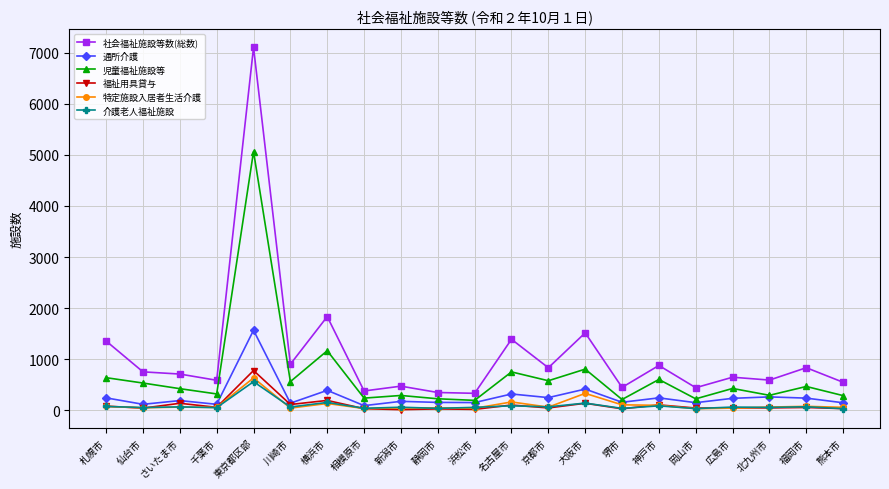

True or false: 福祉用具貸与 has more than 0 interior local peaks.

True